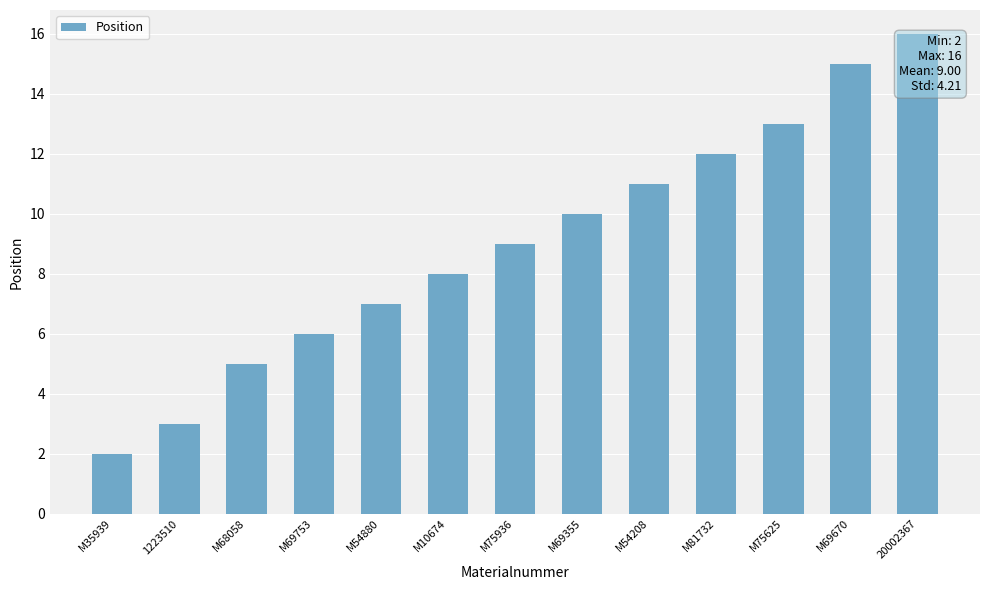

Reading left to right, what are all the values shown in this chart?

M35939=2	1223510=3	M68058=5	M69753=6	M54880=7	M10674=8	M75936=9	M69355=10	M54208=11	M81732=12	M75625=13	M69670=15	20002367=16